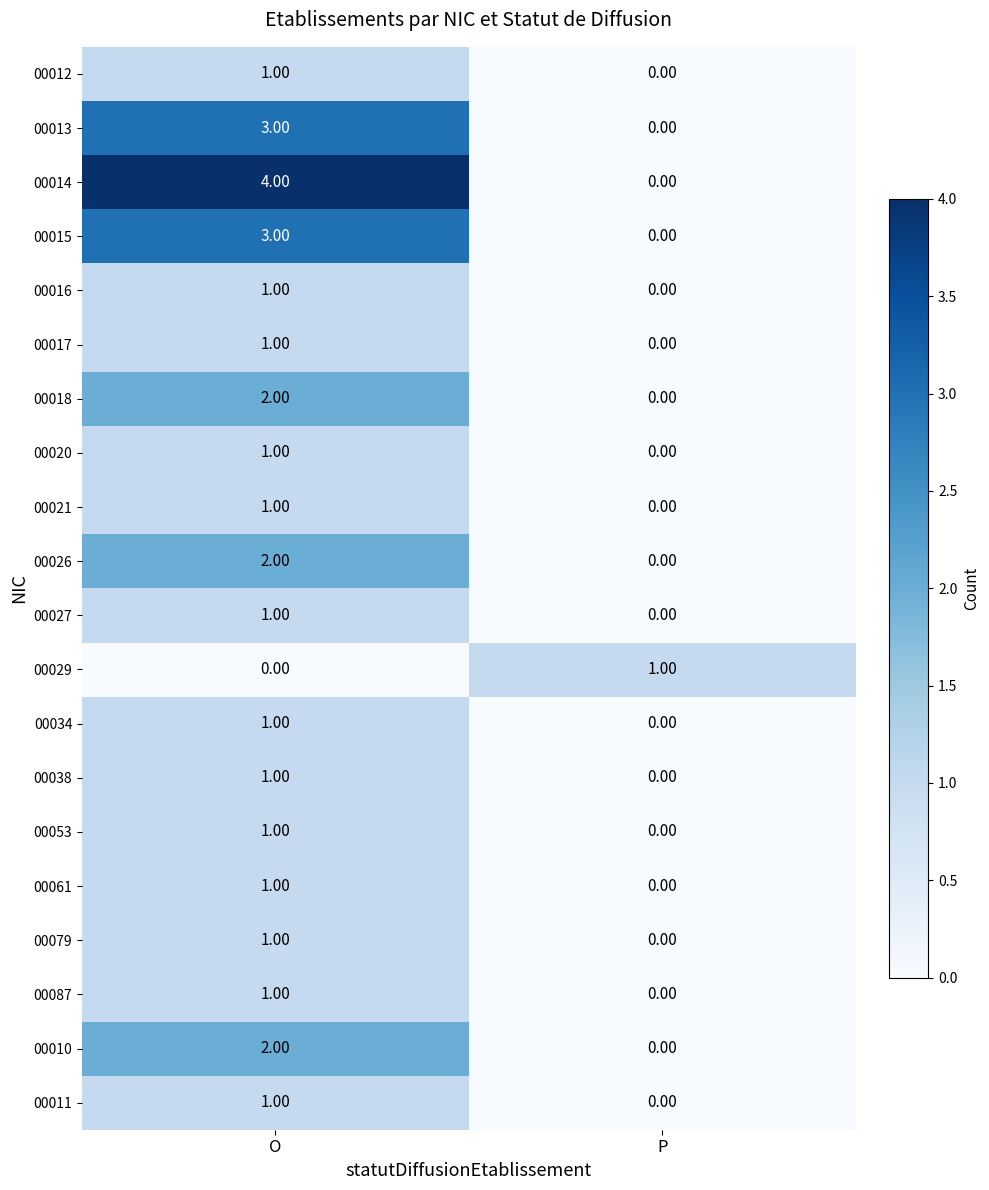

Rank the categories by 00012 value from lowest to highest.

P, O